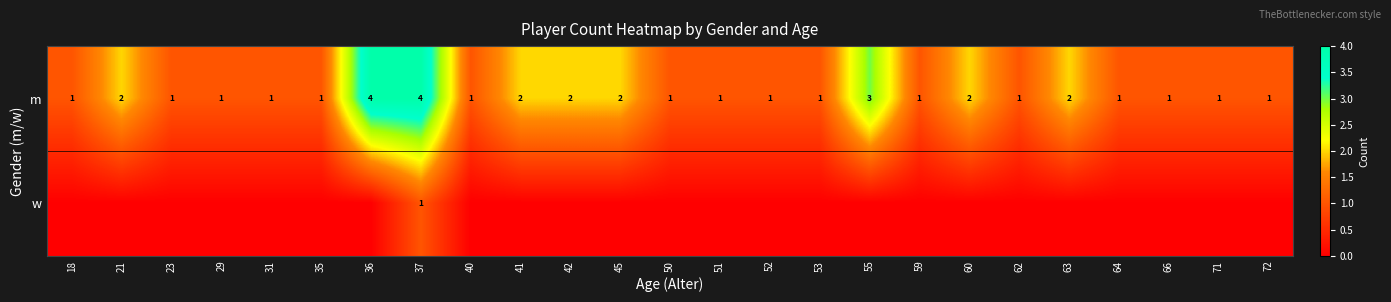

Count the m values in the range 1 to 2.

22